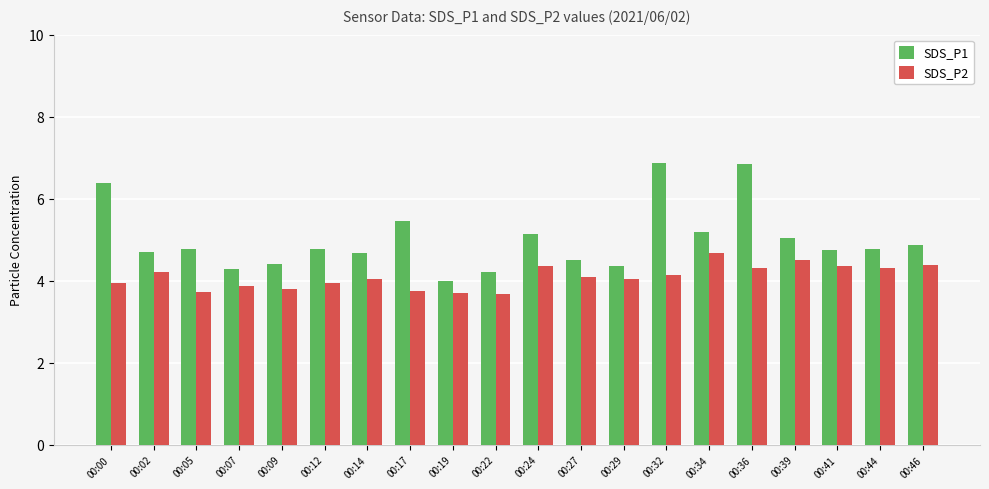

The SDS_P1 series shows 5.1 at 00:24. True or false?

True